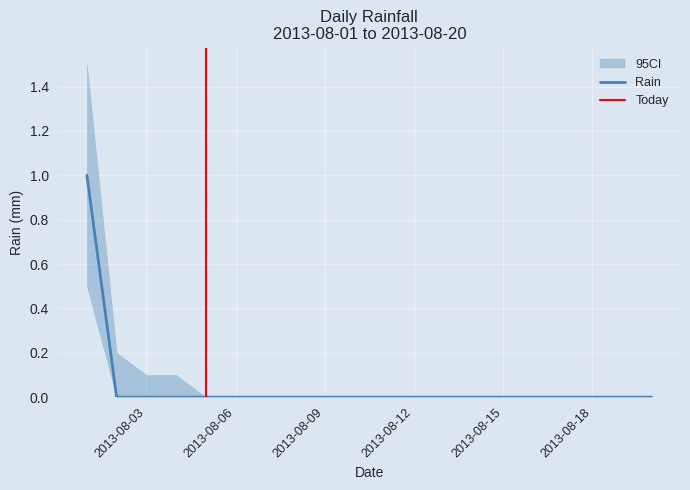

What is the sum of all ci_low values?

0.5